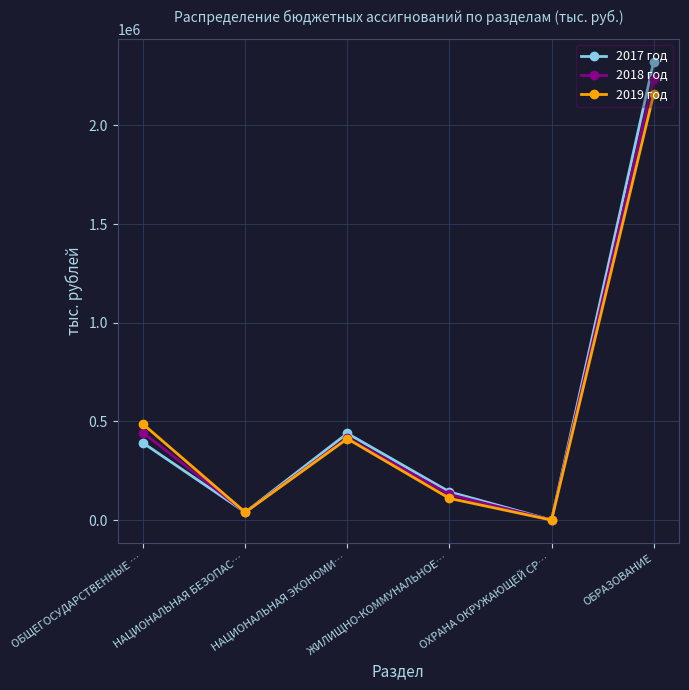

True or false: 2017 год has more than 0 interior local peaks.

True